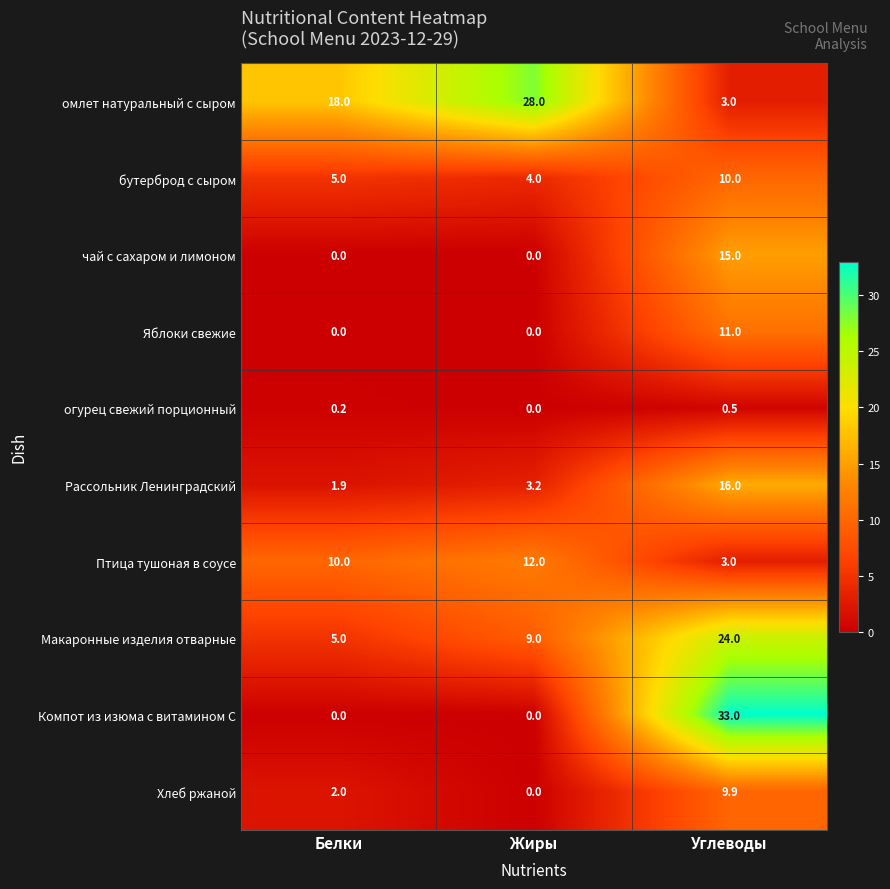

What is the total value across all series at Белки?

42.1